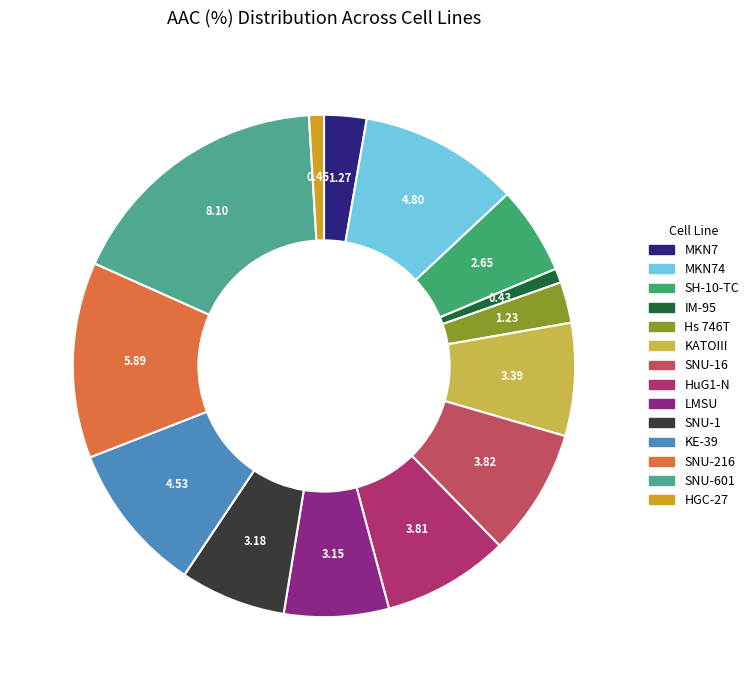

How many slices are in this pie chart?

14